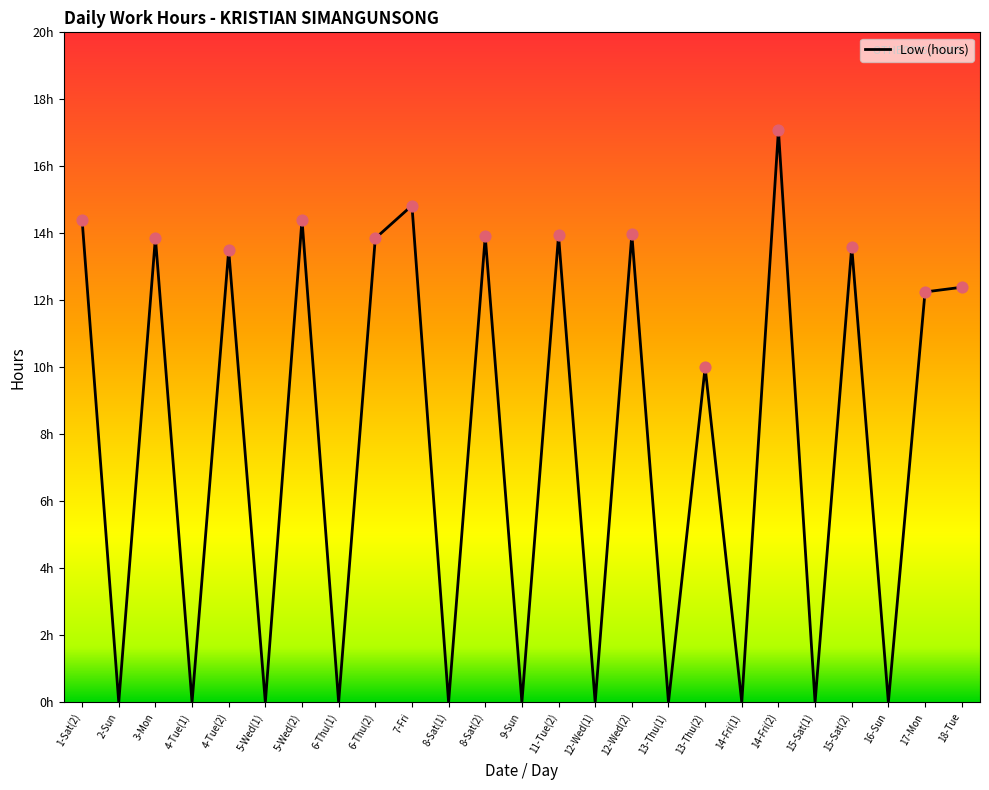

What is the change in value from 4-Tue(1) to 15-Sat(2)?

+13.6